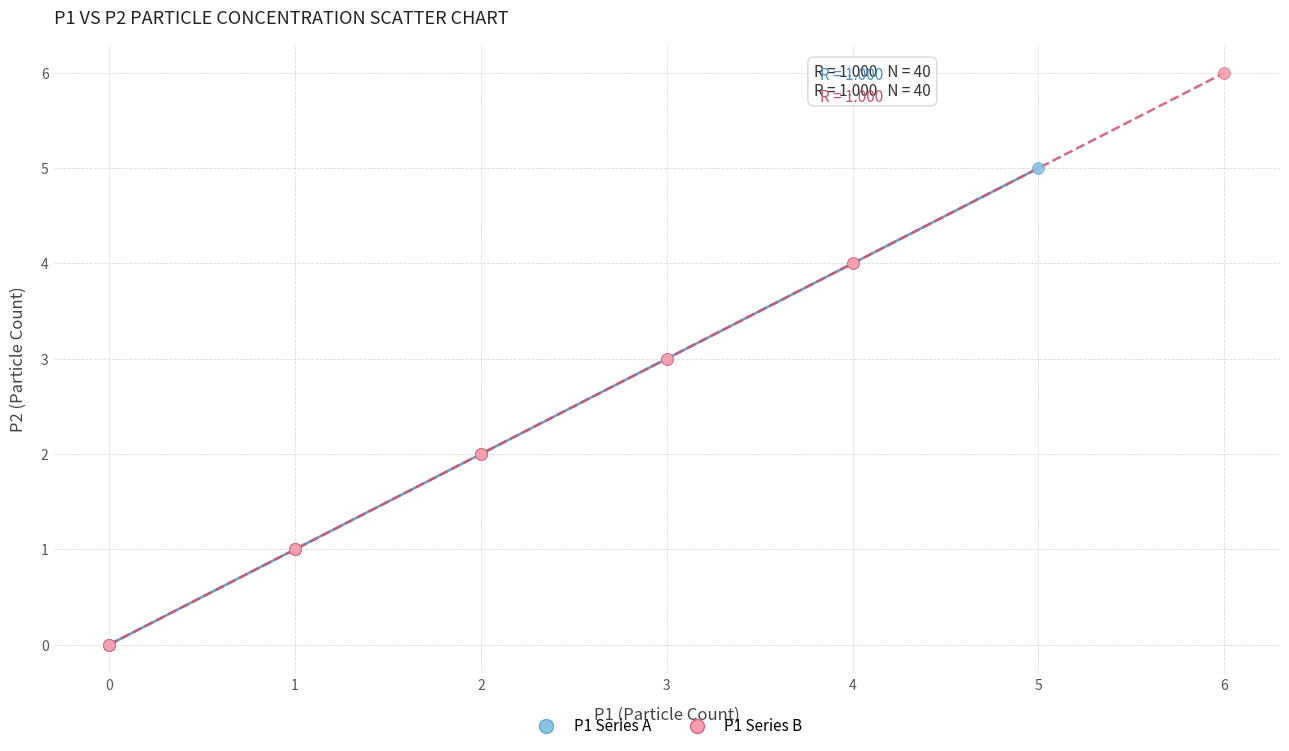

Which series has the widest spread of Y values?

P1 Series B